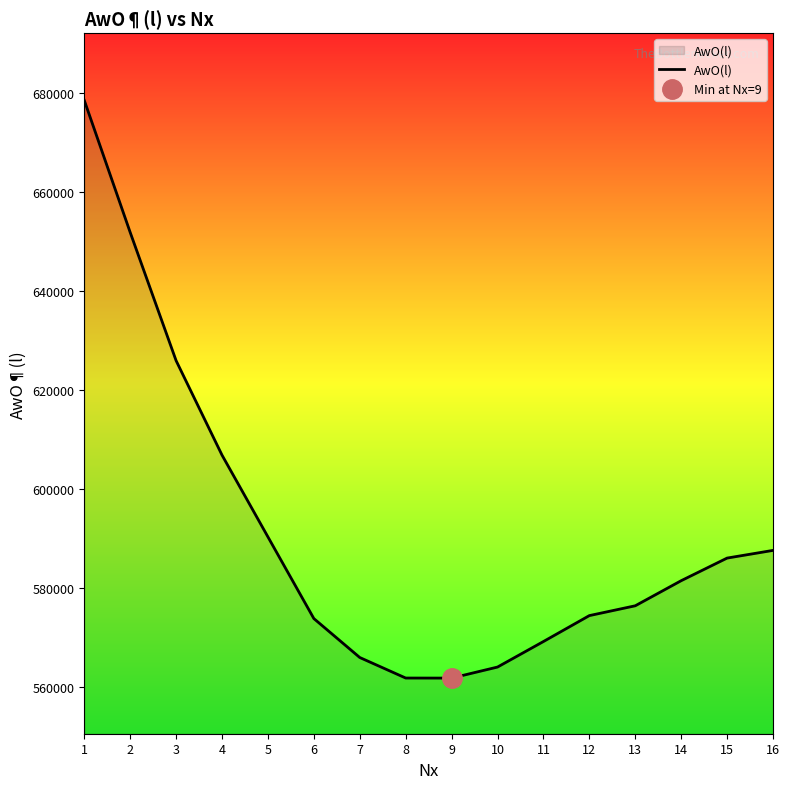

Reading left to right, list all the values displayed in this chart.

1=678593	2=651916	3=626006	4=606921	5=590398	6=573903	7=566035	8=561890	9=561877	10=564107	11=569264	12=574501	13=576485	14=581553	15=586122	16=587675